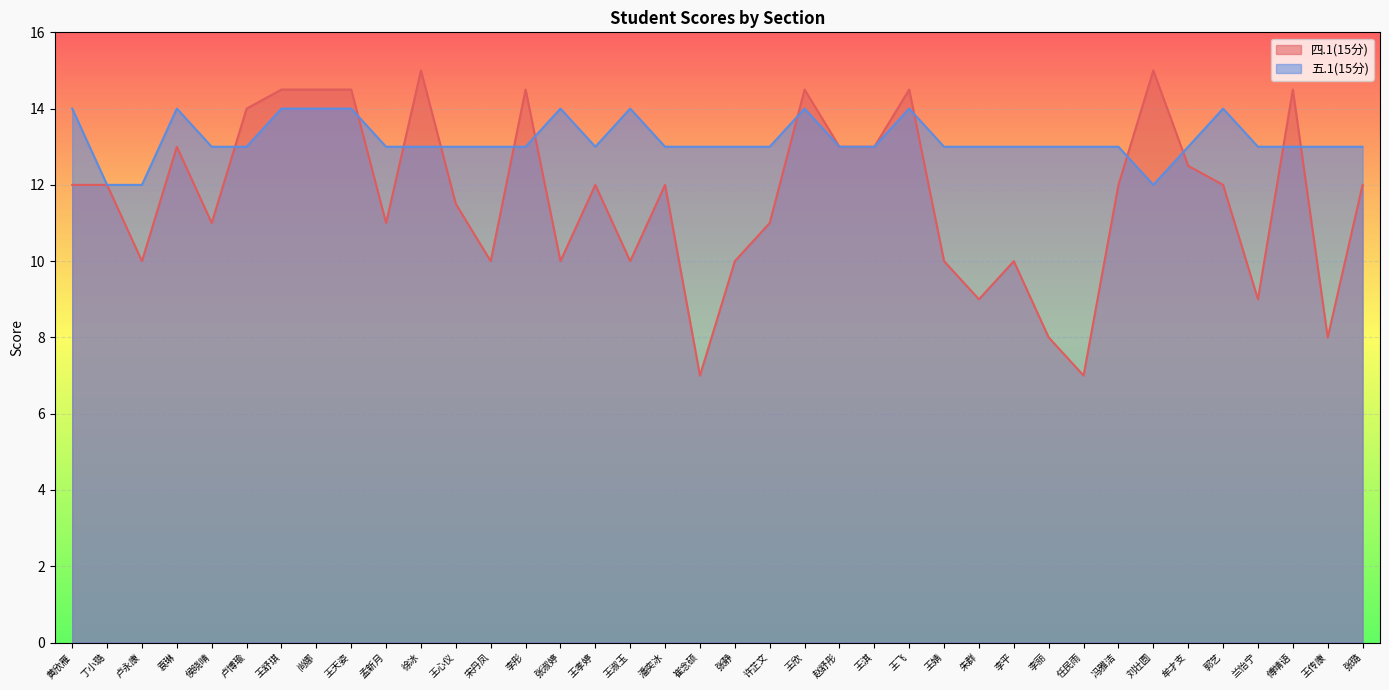

Reading left to right, extract all data points from this chart.

四.1(15分): 12.0	12.0	10.0	13.0	11.0	14.0	14.5	14.5	14.5	11.0	15.0	11.5	10.0	14.5	10.0	12.0	10.0	12.0	7.0	10.0	11.0	14.5	13.0	13.0	14.5	10.0	9.0	10.0	8.0	7.0	12.0	15.0	12.5	12.0	9.0	14.5	8.0	12.0
五.1(15分): 14.0	12.0	12.0	14.0	13.0	13.0	14.0	14.0	14.0	13.0	13.0	13.0	13.0	13.0	14.0	13.0	14.0	13.0	13.0	13.0	13.0	14.0	13.0	13.0	14.0	13.0	13.0	13.0	13.0	13.0	13.0	12.0	13.0	14.0	13.0	13.0	13.0	13.0